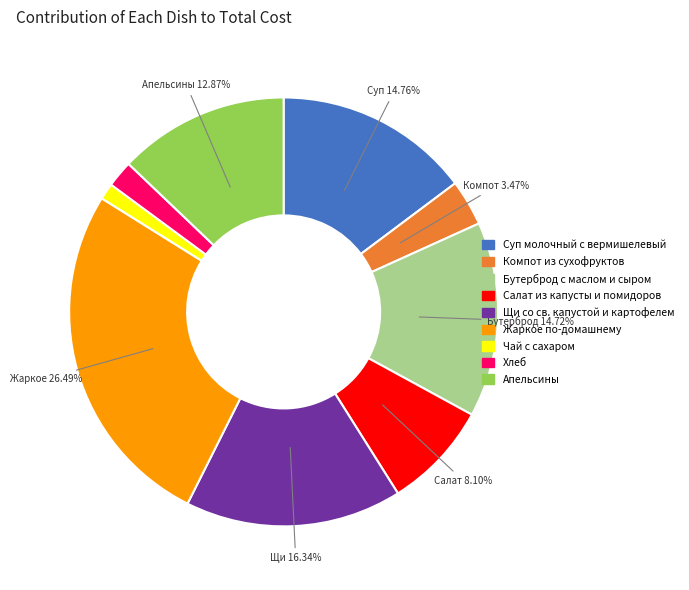

What is the largest slice in the pie chart?

Жаркое по-домашнему